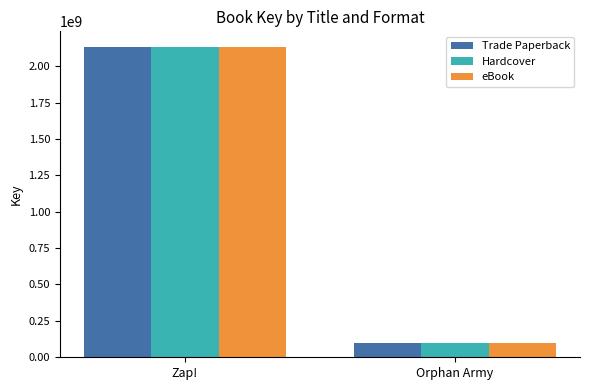

What is the total value across all series at Orphan Army?

300824274